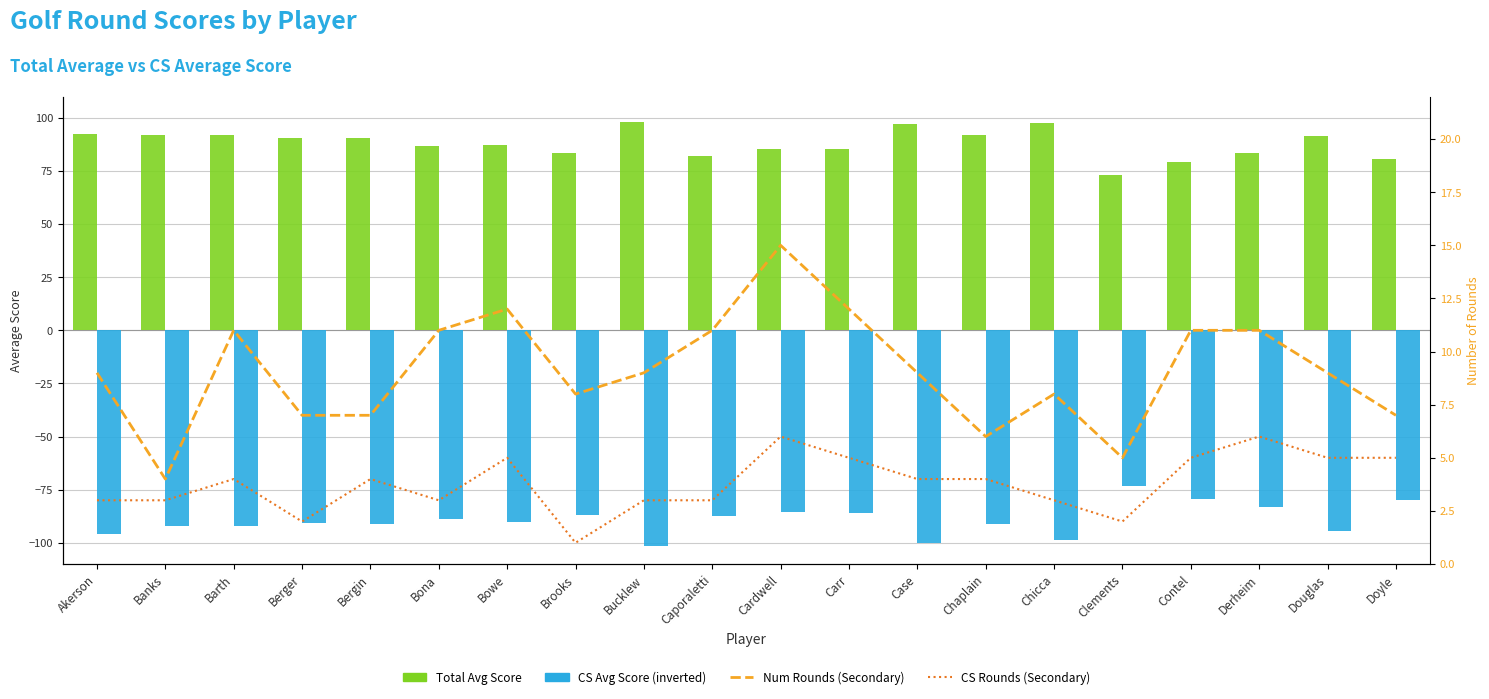

What is the total value across all series at Doyle?

12.6